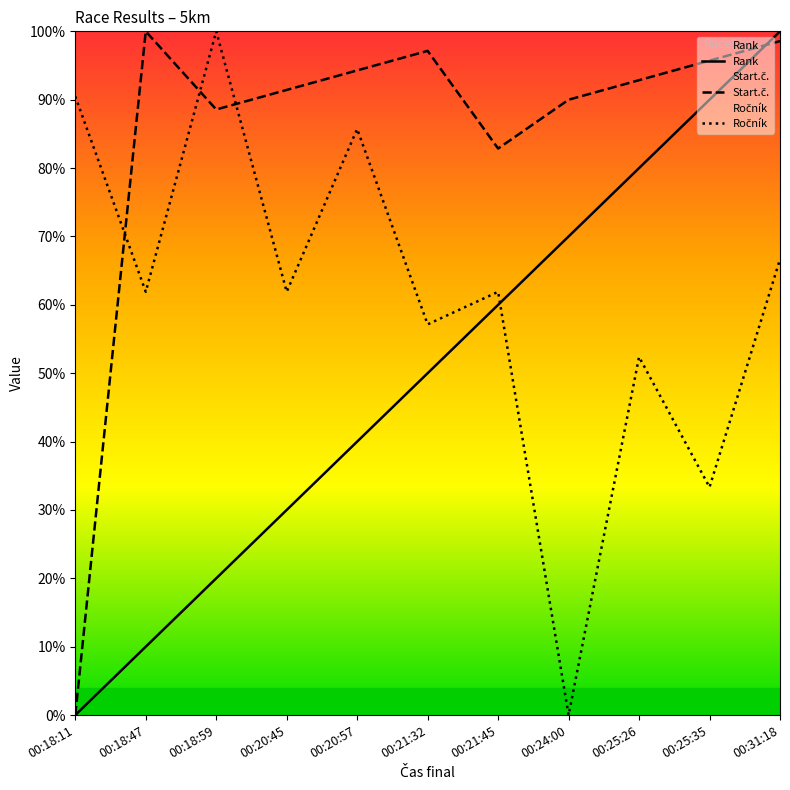

How many interior local peaks does the Ročník series have?

4